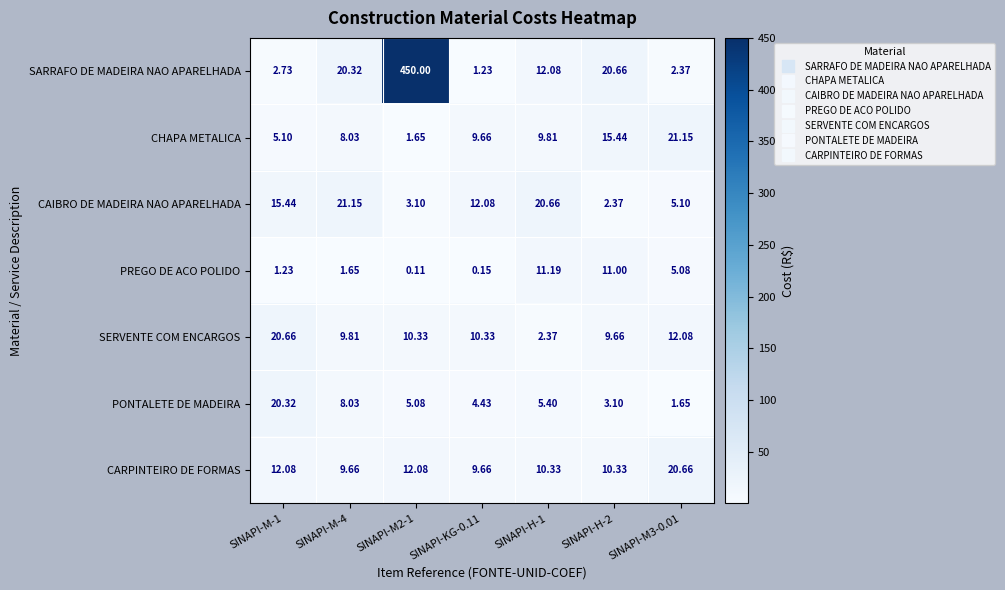

How many series are shown in this chart?

7